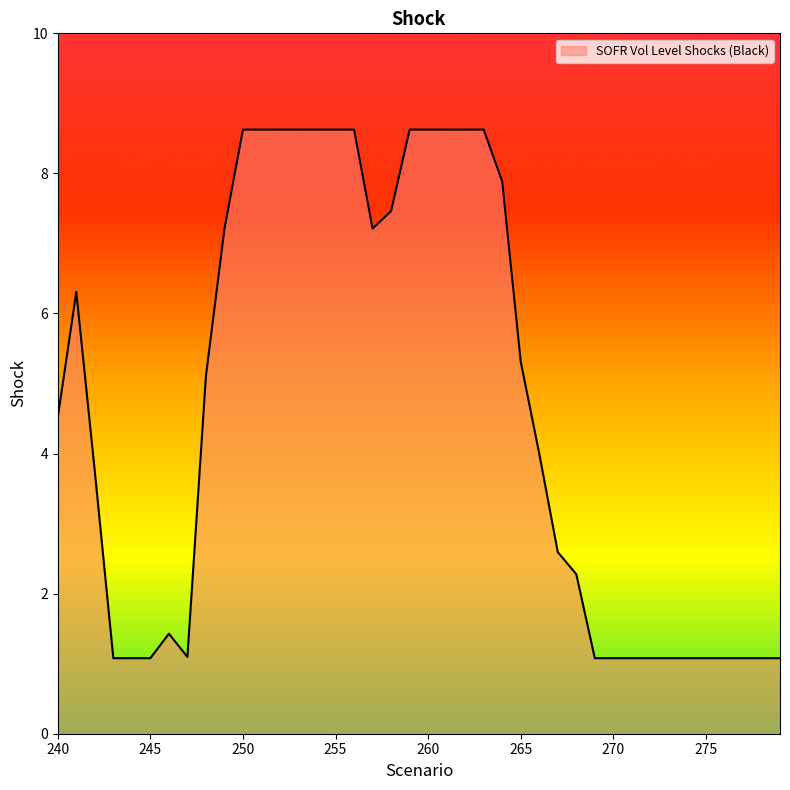

What is the minimum value shown in the chart?

1.1